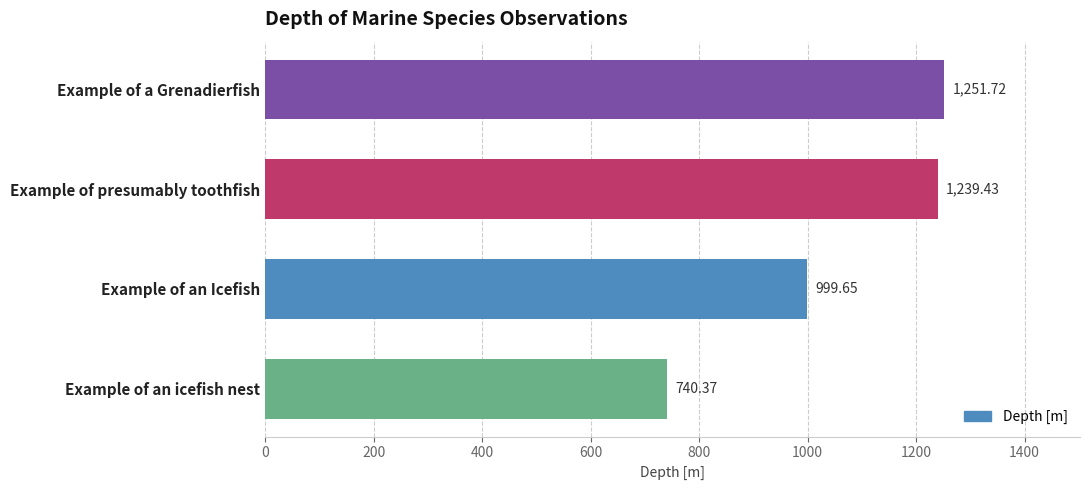

Which category has the highest value across all series?

Example of a Grenadierfish